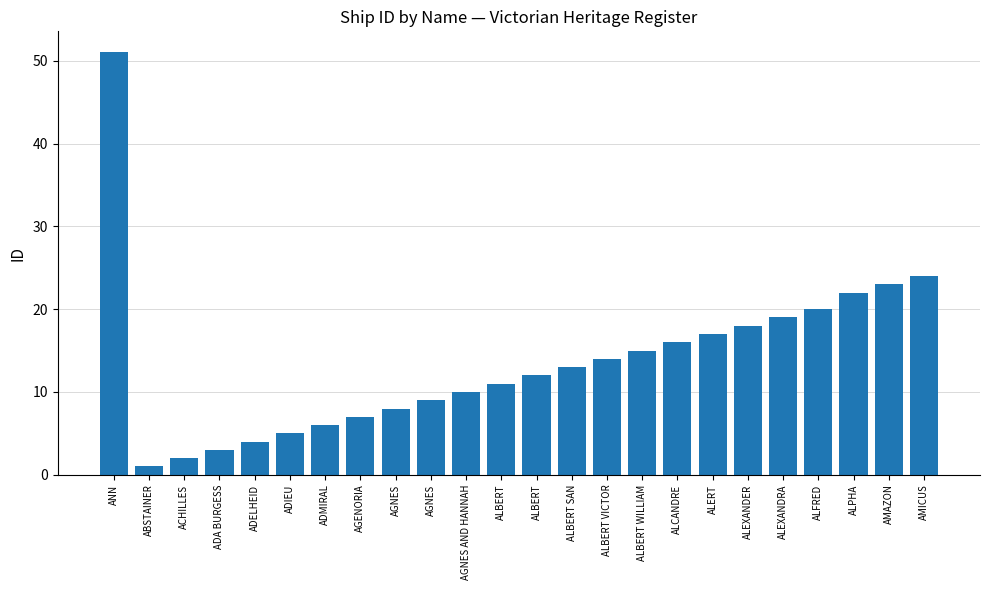

What is the value of the 17th bar from the left?

16